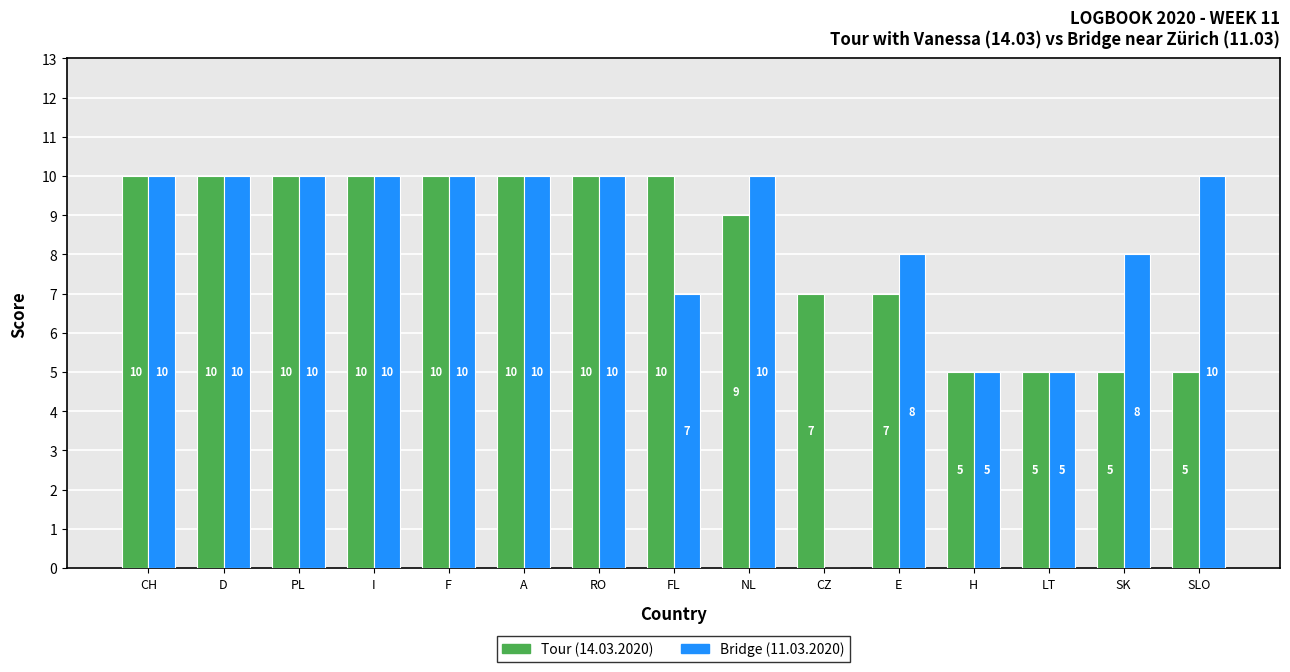

The value of Tour (14.03.2020) at CH is 10. True or false?

True